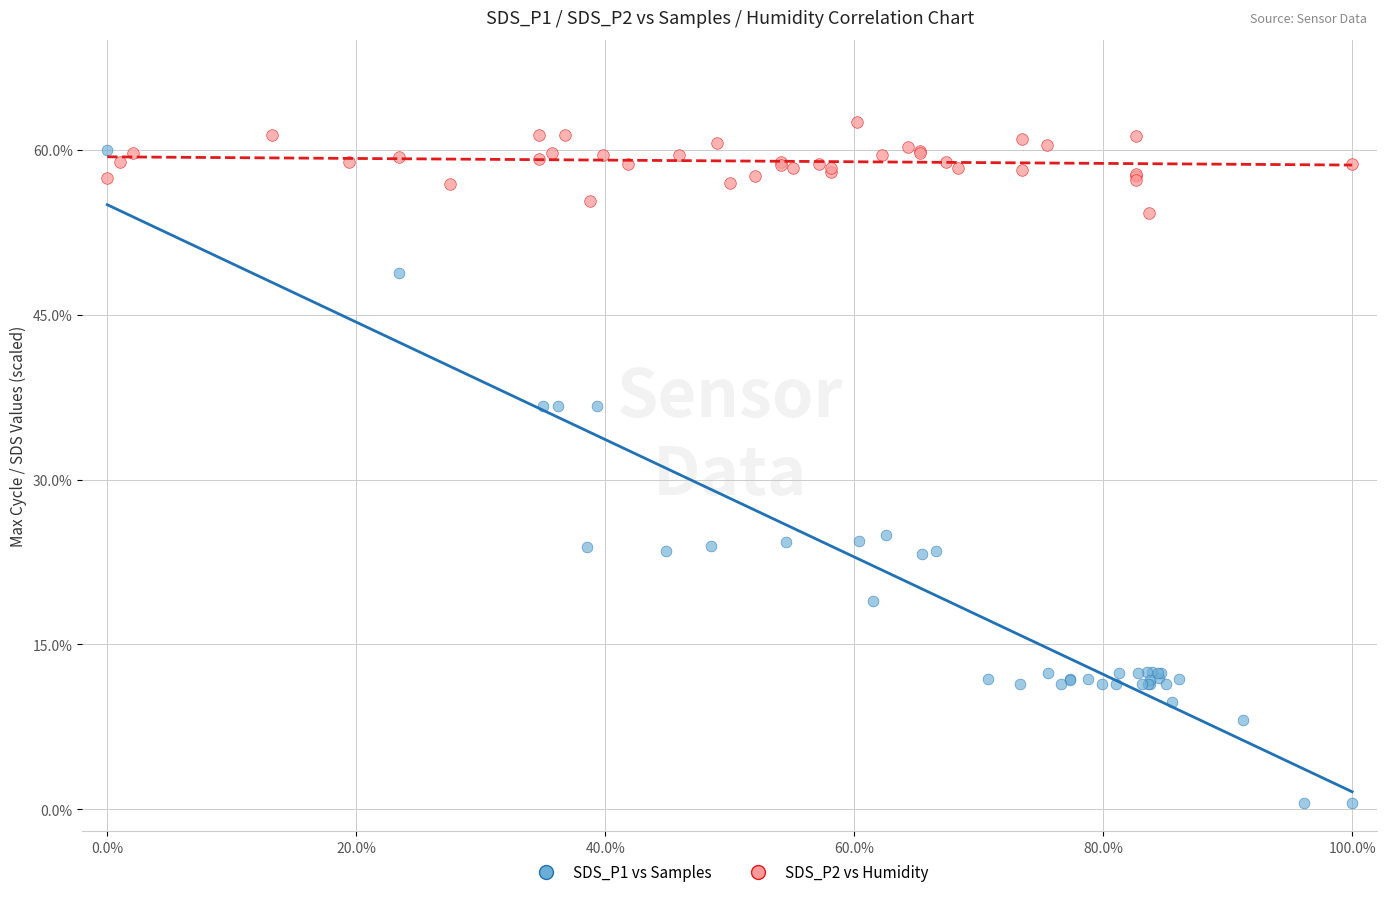

Which series has the largest Y range (max minus min)?

SDS_P1 vs Samples